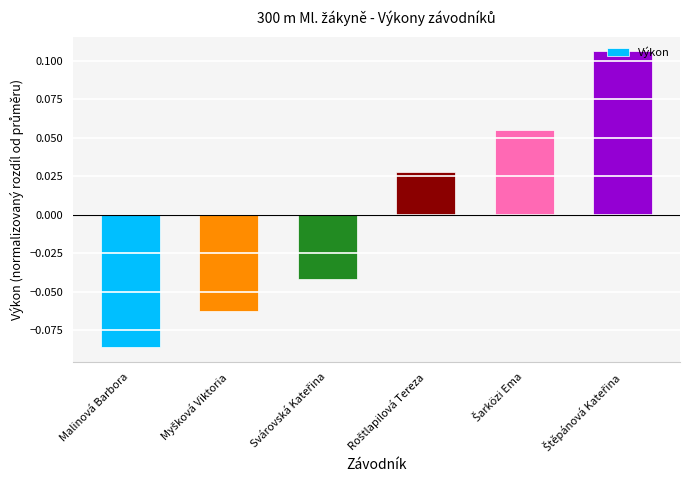

At which category does the chart reach its minimum across all series?

Malinová Barbora